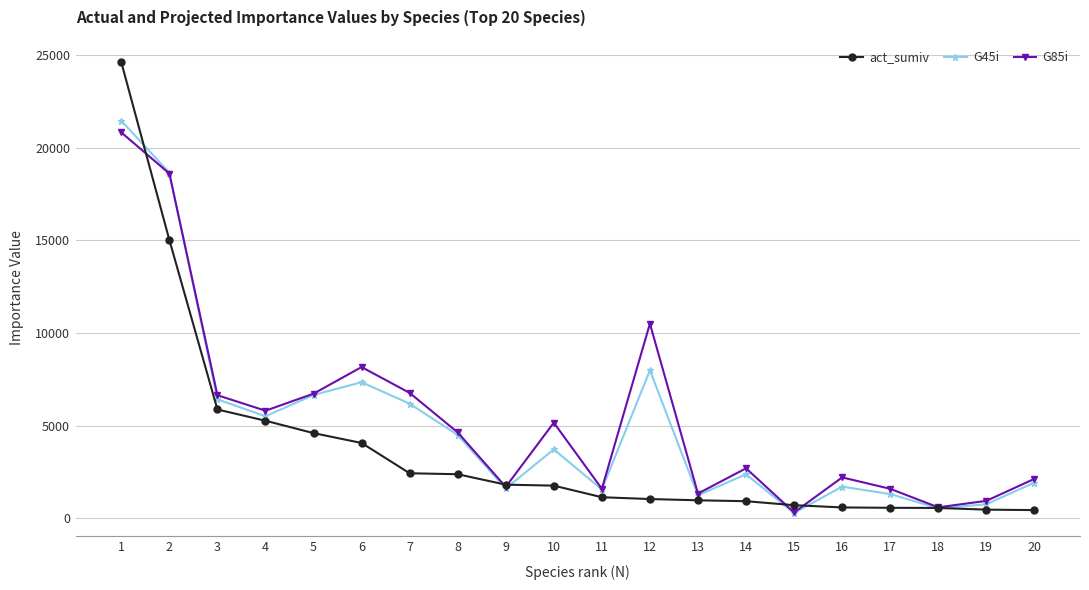

True or false: G85i has a value of 10495.5 at 12.

True